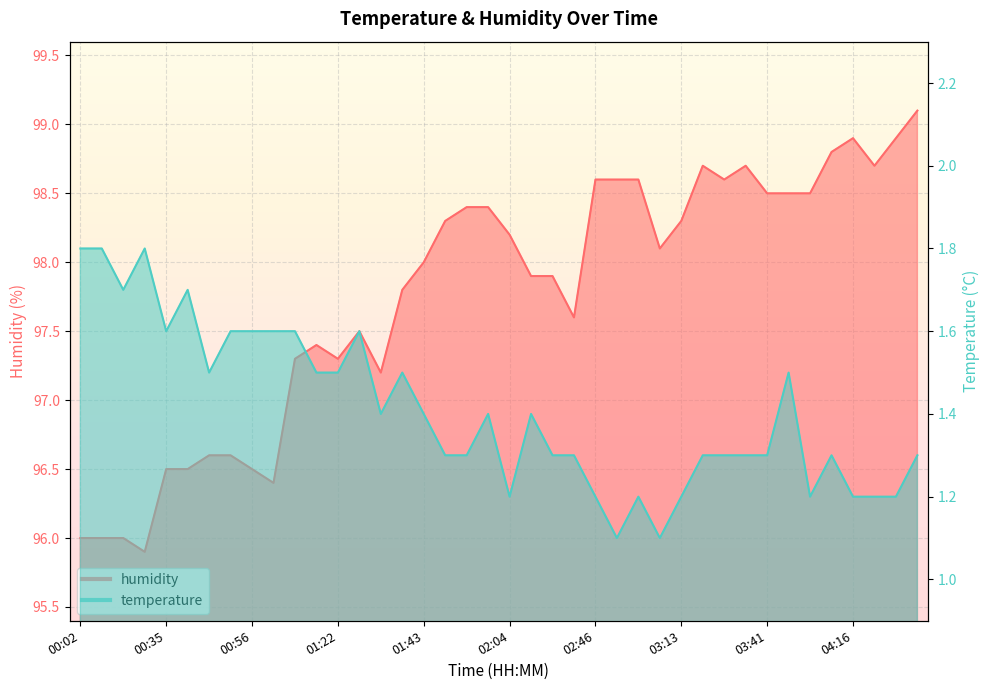

Rank the series at 00:51 from lowest to highest value.

temperature, humidity